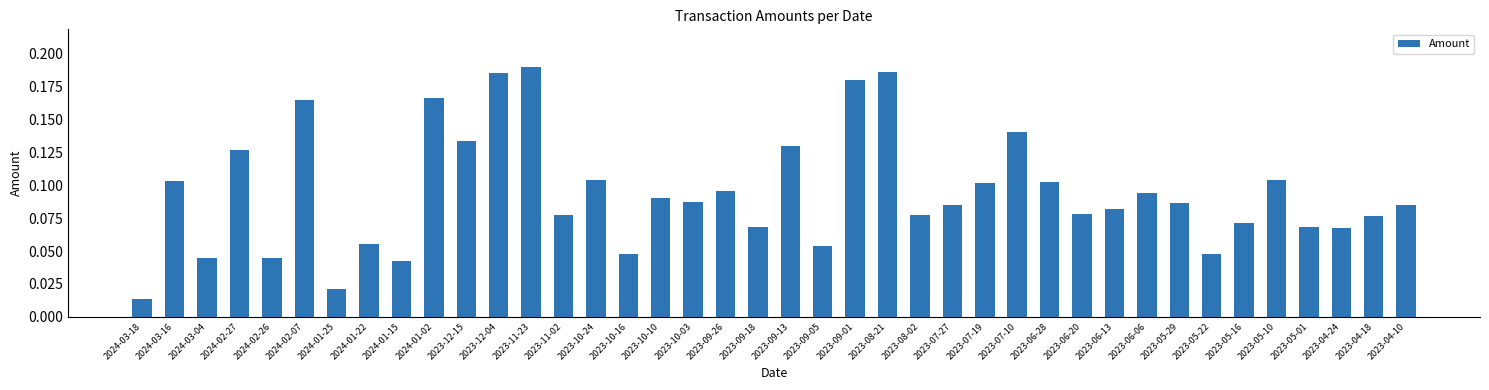

What is the label of the 19th bar from the left?

2023-09-26